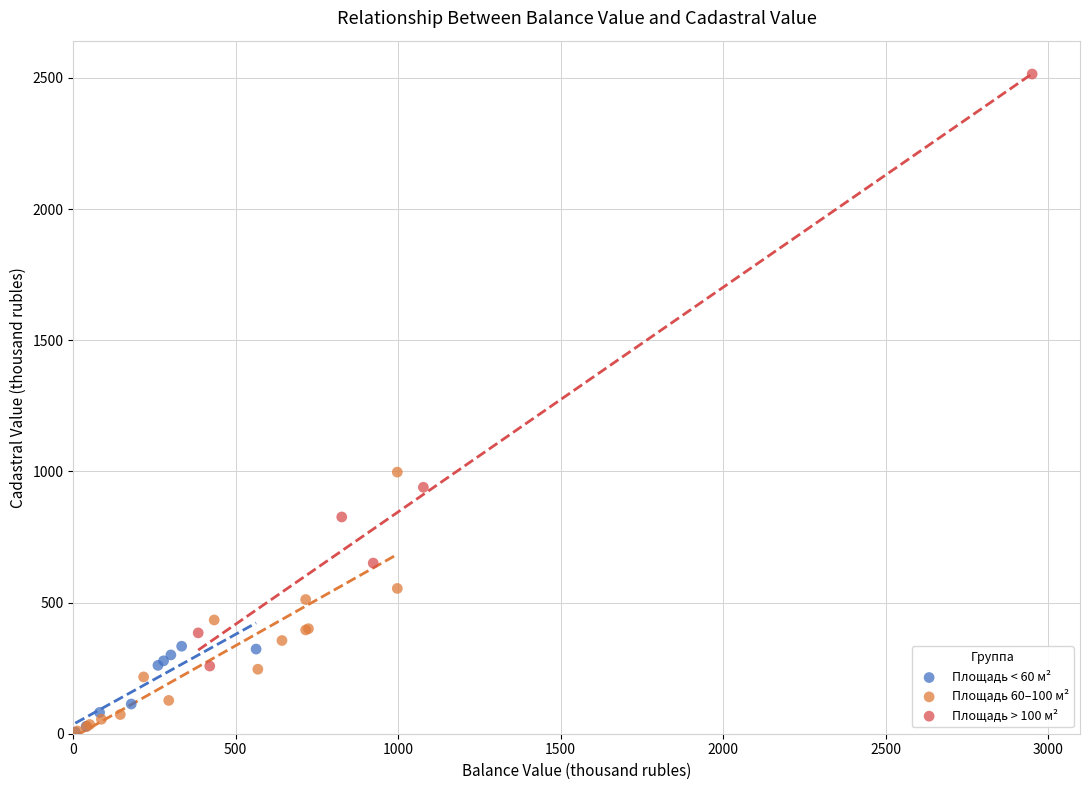

What are all the series names shown in the legend?

Площадь < 60 м², Площадь 60–100 м², Площадь > 100 м²